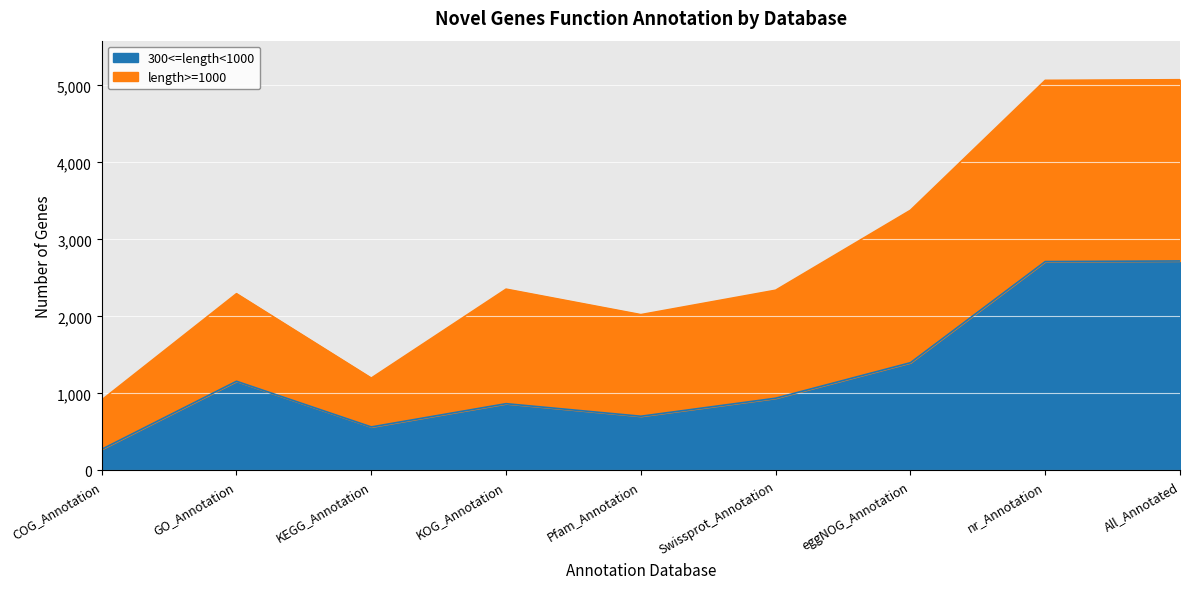

At which category does the chart reach its peak across all series?

All_Annotated